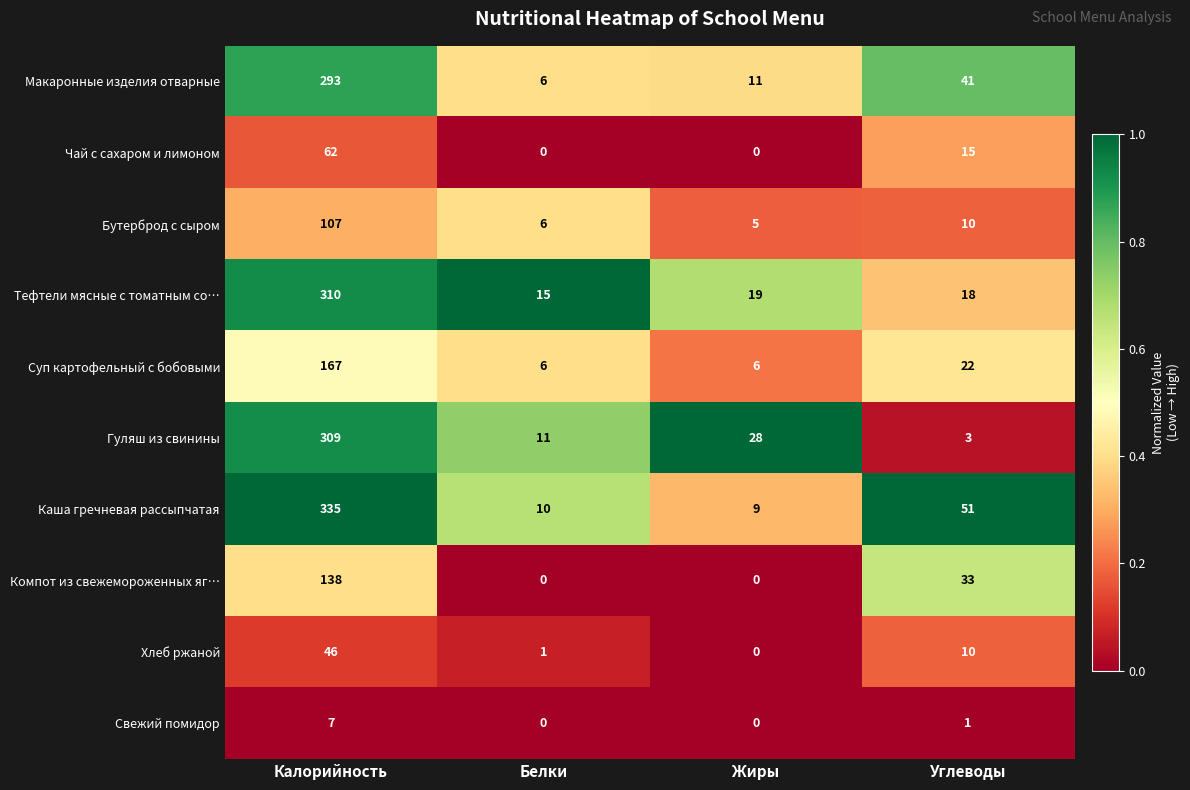

At which category is the sum across all series the highest?

Калорийность